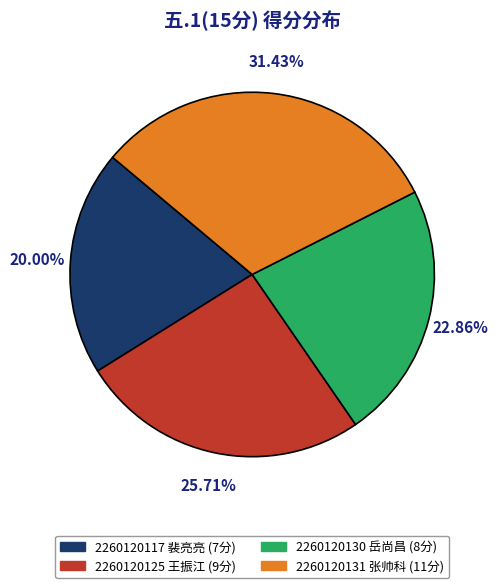

What is the smallest slice in the pie chart?

2260120117 裴亮亮